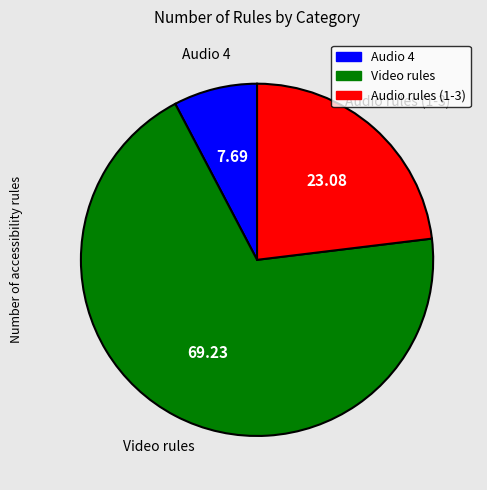

How many slices are in this pie chart?

3